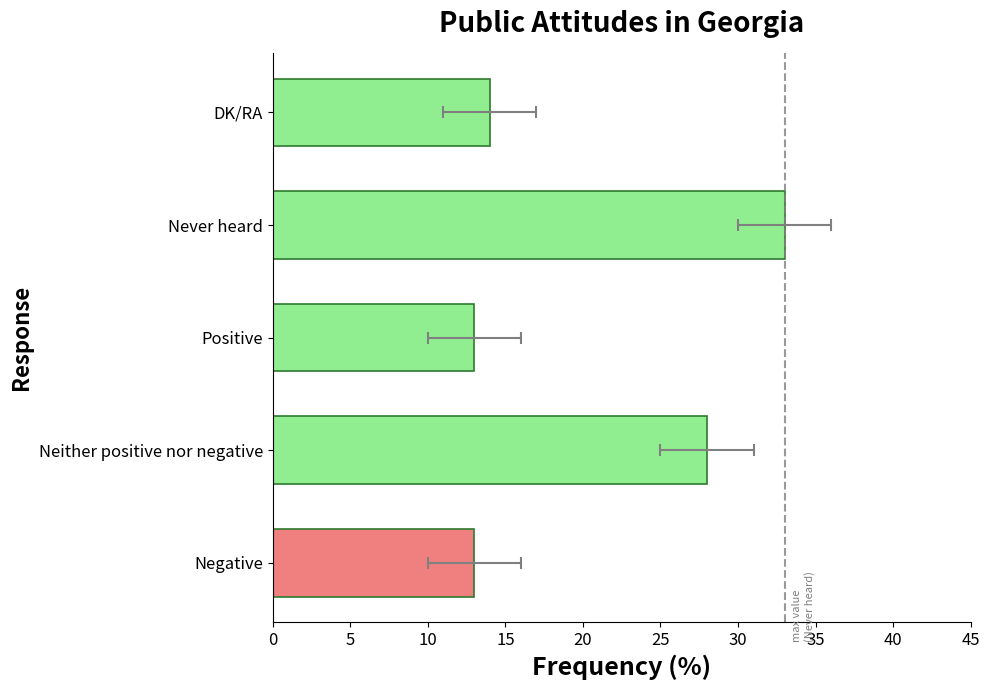

What is the value of the 2nd bar from the left?

28